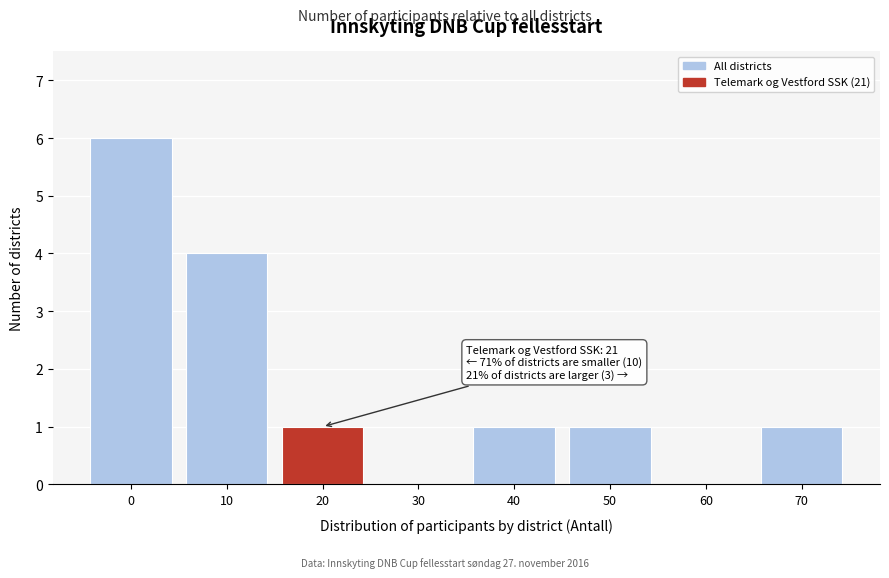

Reading left to right, what are all the values shown in this chart?

0=6	10=4	20=1	30=0	40=1	50=1	60=0	70=1